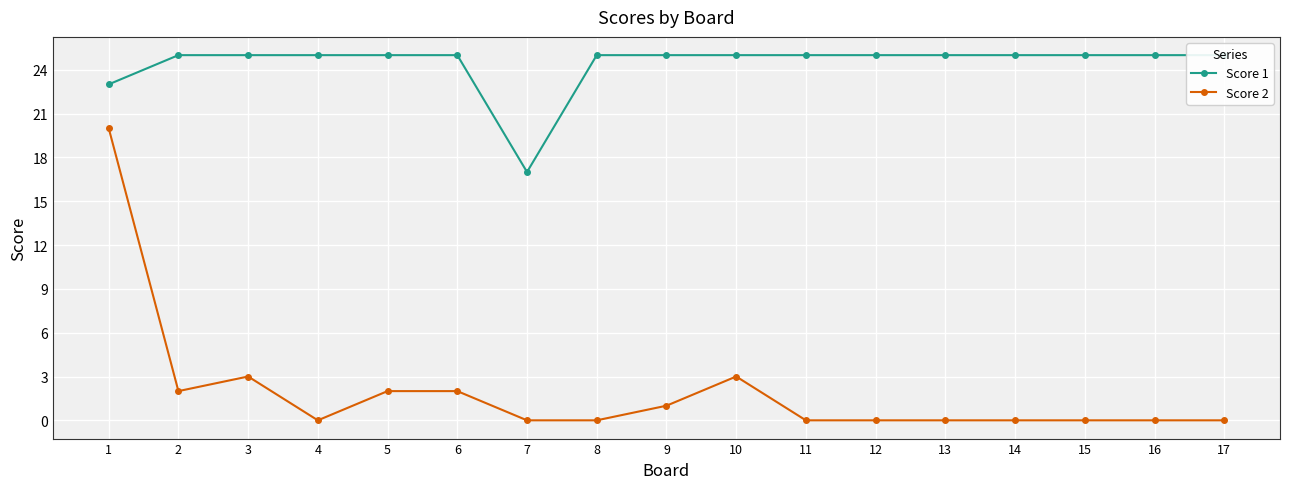

True or false: Score 1 and Score 2 cross at least once.

False